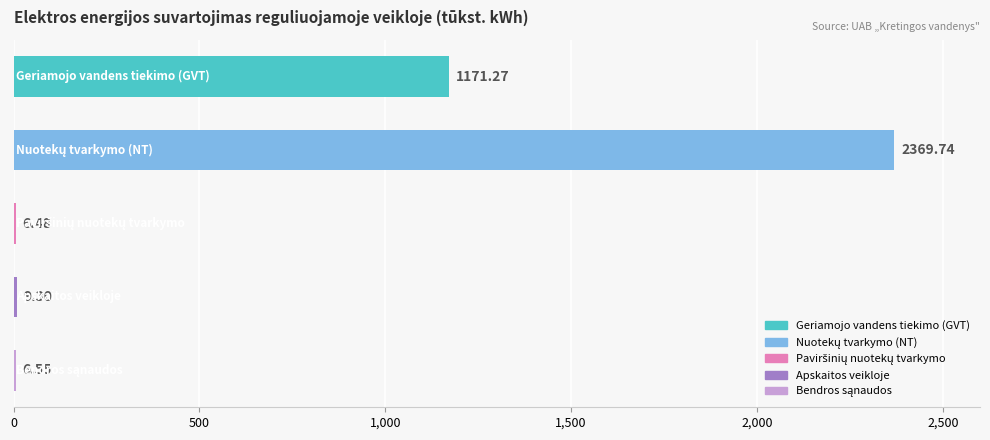

What is the sum of all values?

3563.3